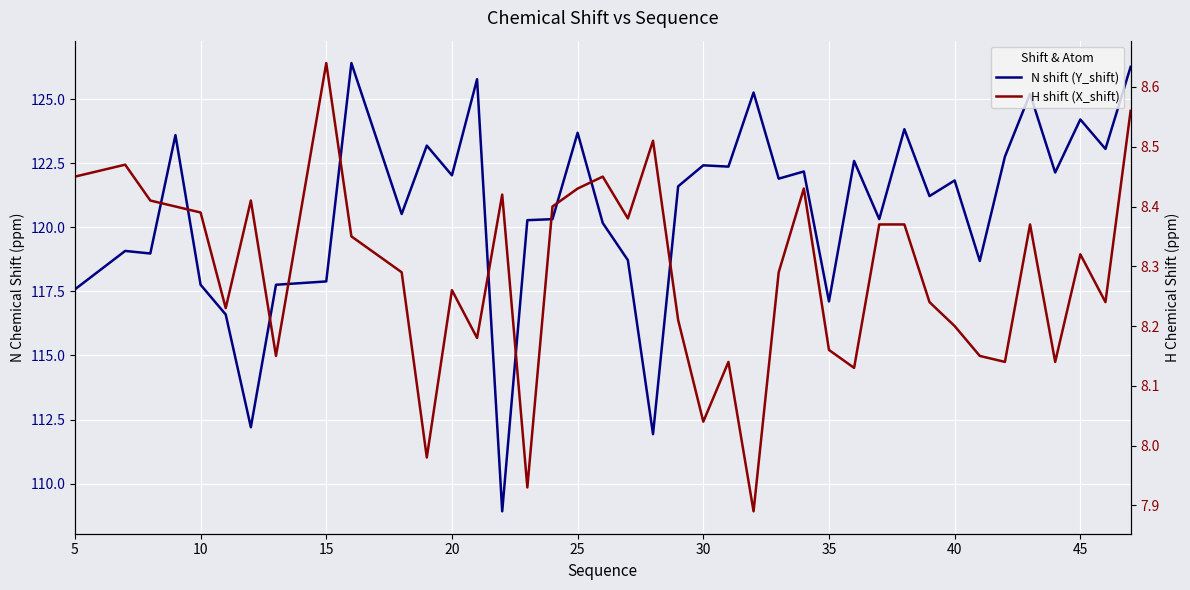

What are all the series names shown in the legend?

N shift (Y_shift), H shift (X_shift)